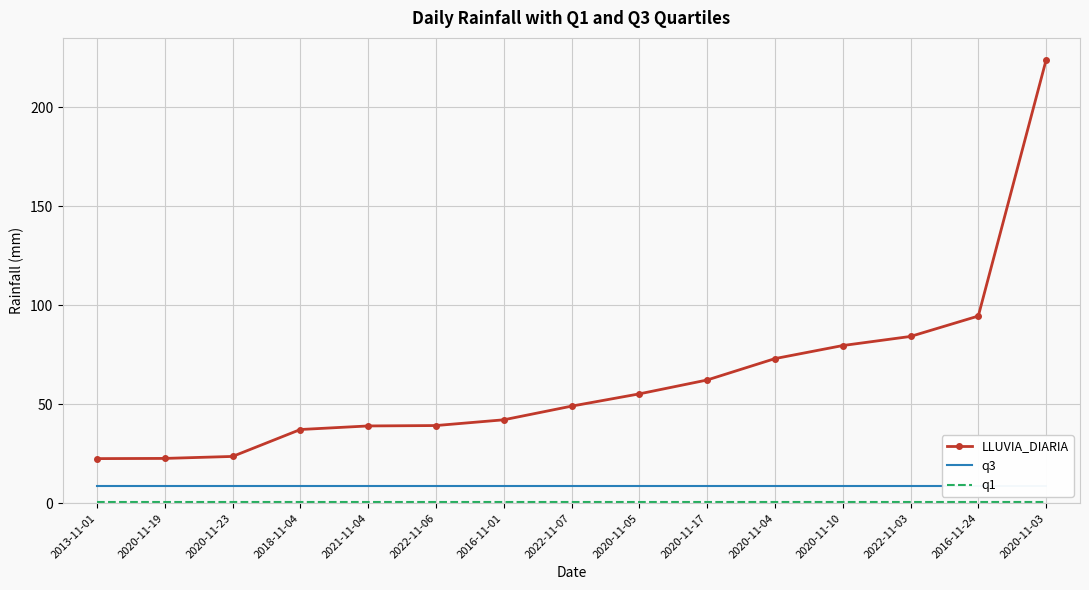

At 2016-11-01, list the series in order from largest to smallest.

LLUVIA_DIARIA, q3, q1